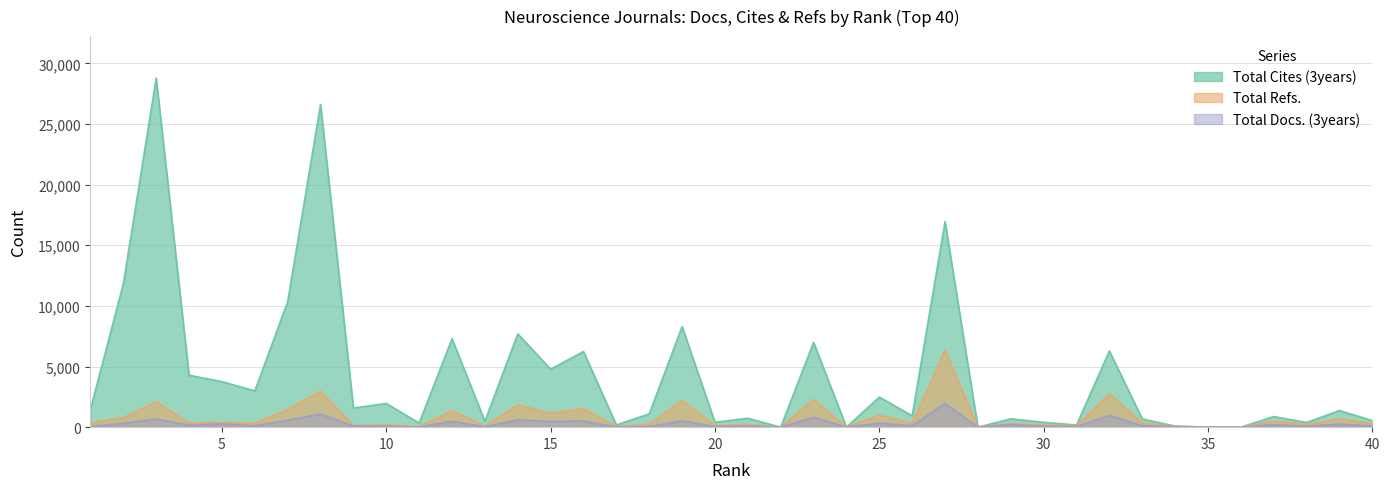

Is it true that Total Docs. (3years) equals 0 at 24?

True